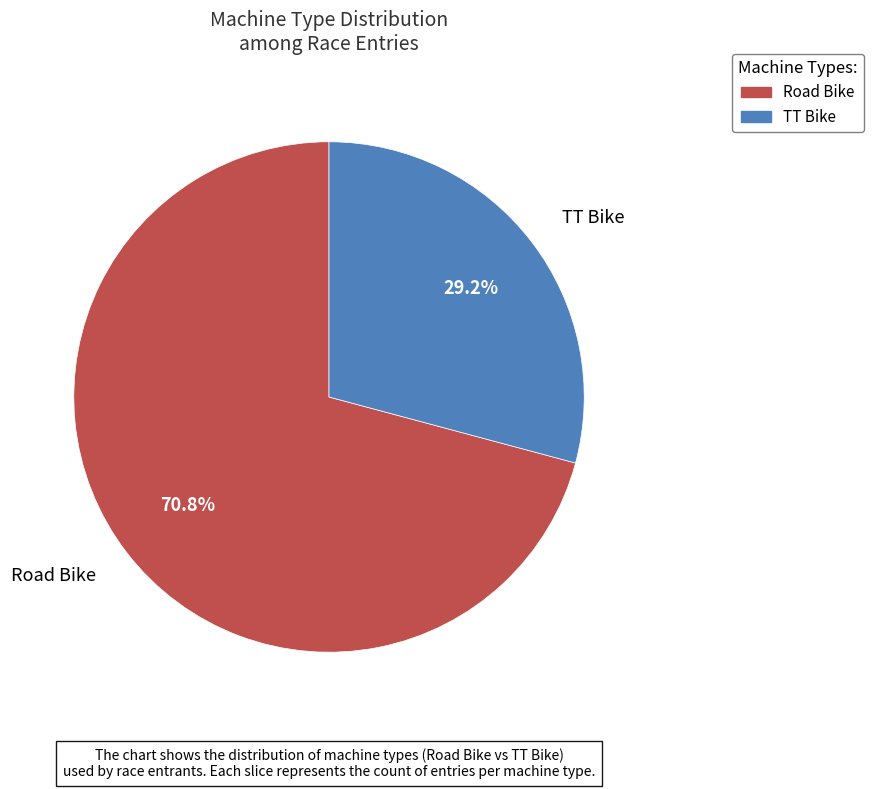

What is the ratio of the value at TT Bike to the value at Road Bike?

0.4